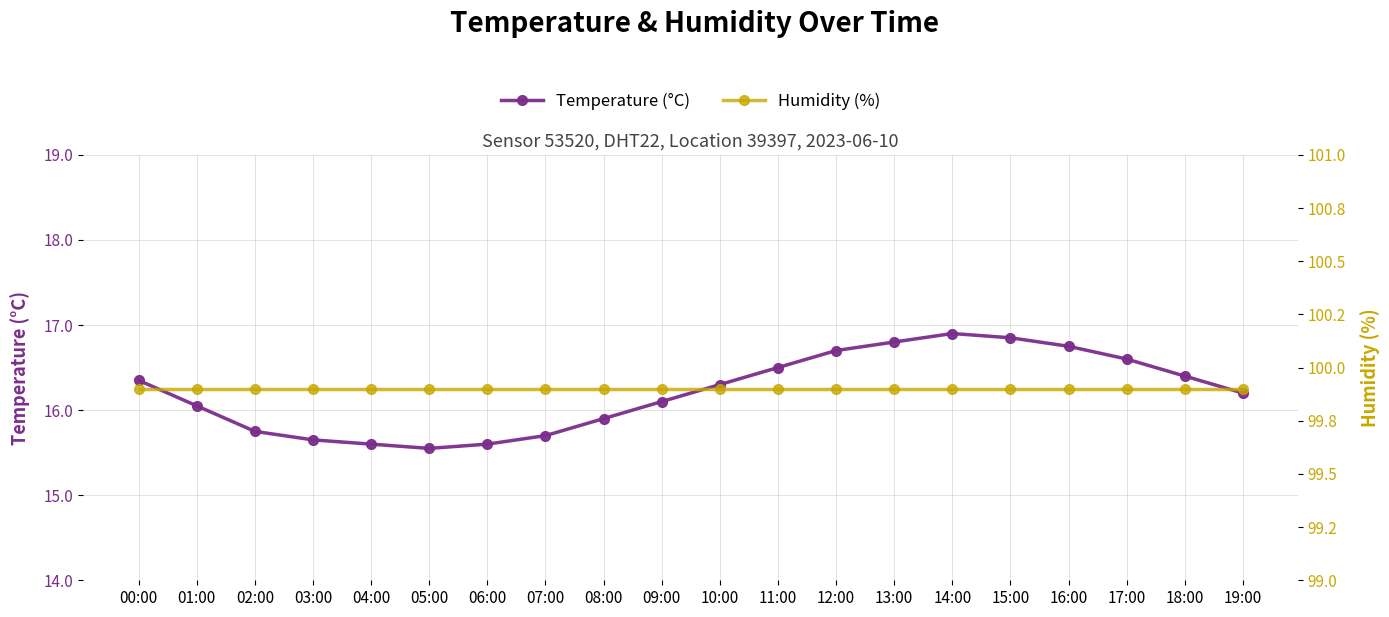

At how many categories does at least one series exceed 80?

20